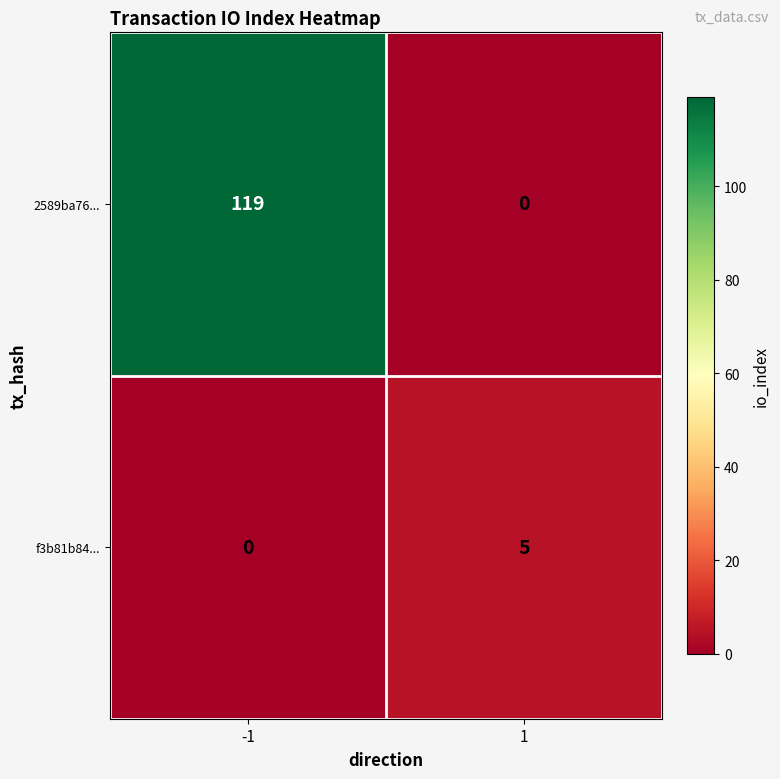

What is the sum of the 2589ba76... values at -1 and 1?

119